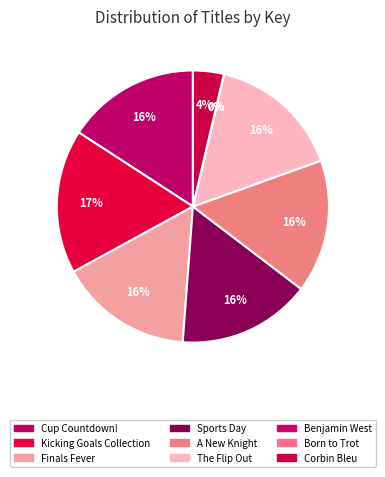

How many segments does this pie chart have?

9